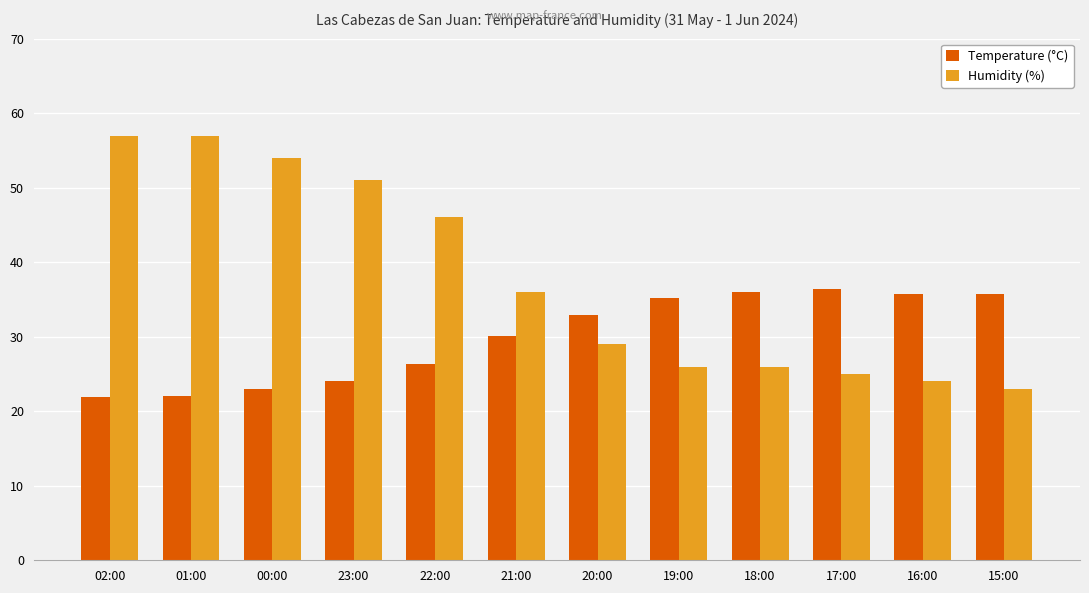

What is the spread (max minus min) of values at 00:00?

31.0